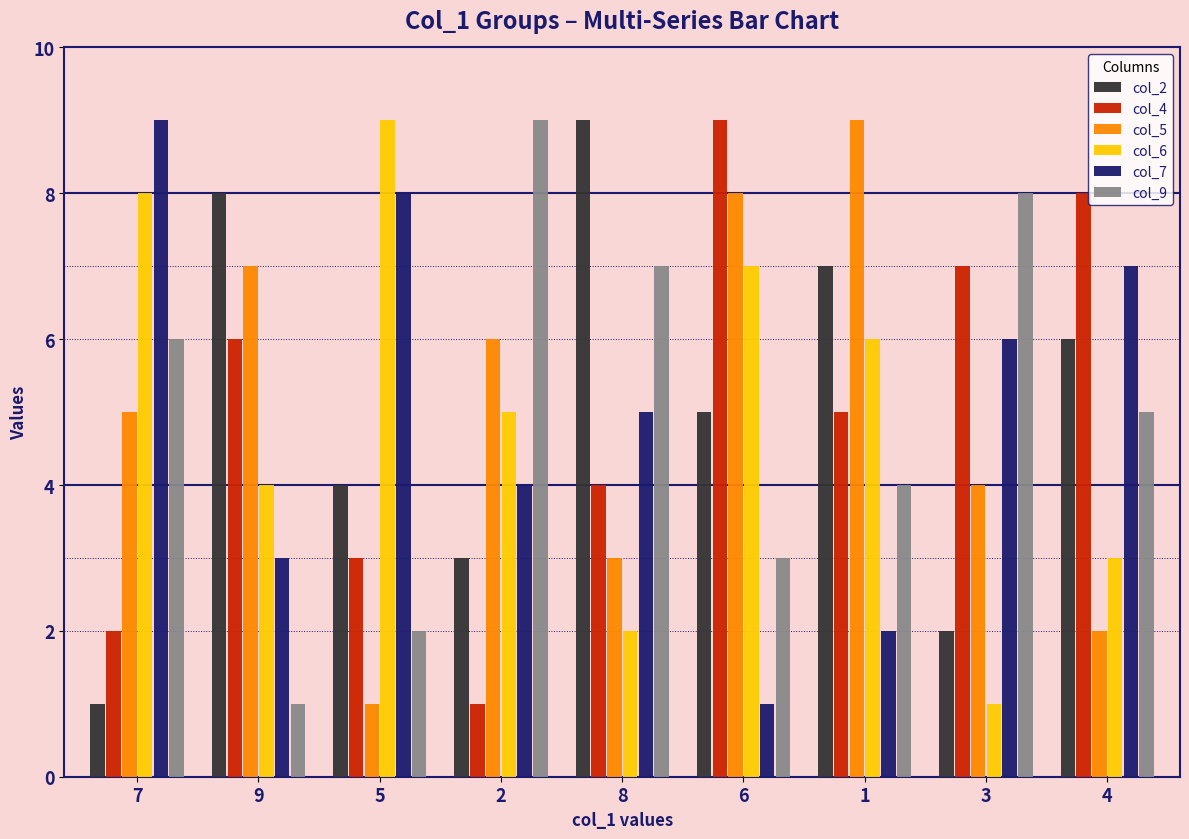

What is the difference between the maximum and minimum values in the col_4 series?

8